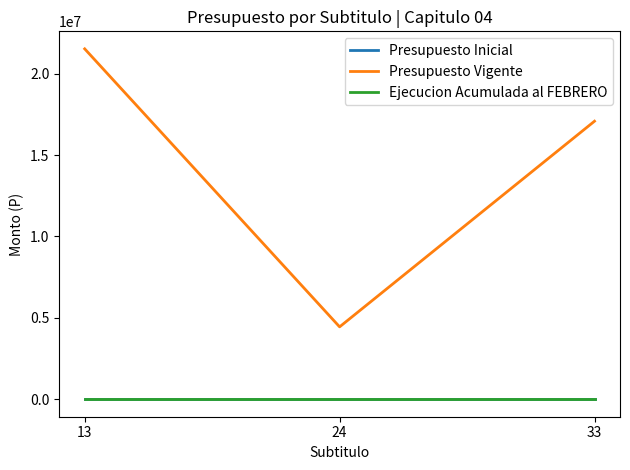

Which series has the largest range (max minus min)?

Presupuesto Vigente